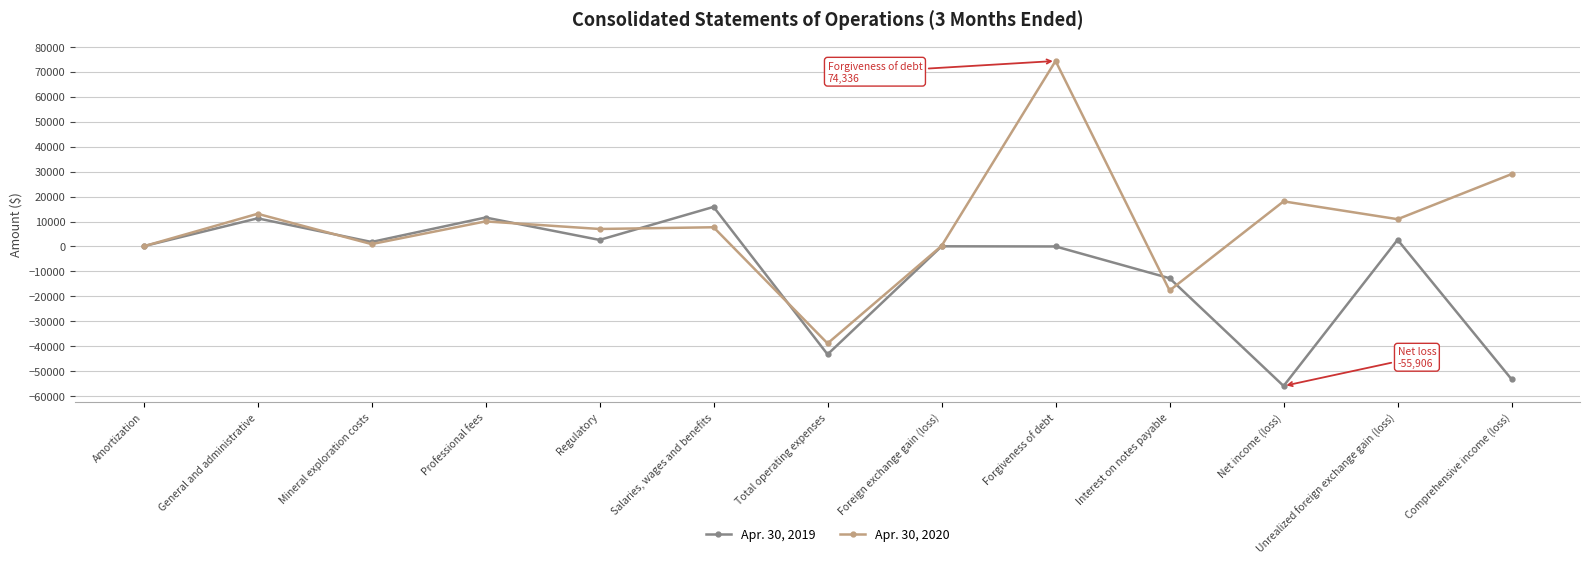

What is the label of the 12th point from the left?

Unrealized foreign exchange gain (loss)